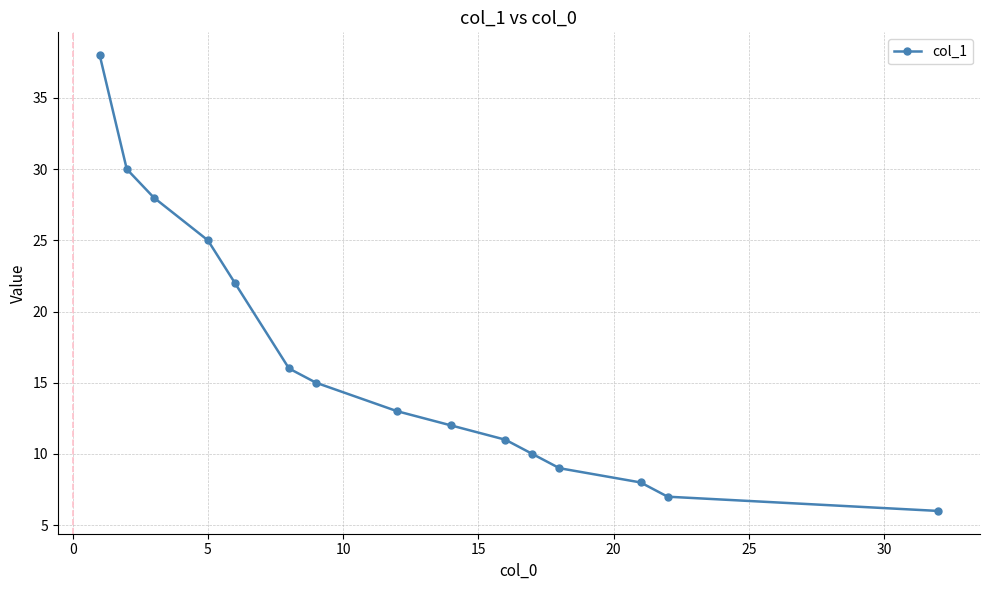

How many values are below 13?

7